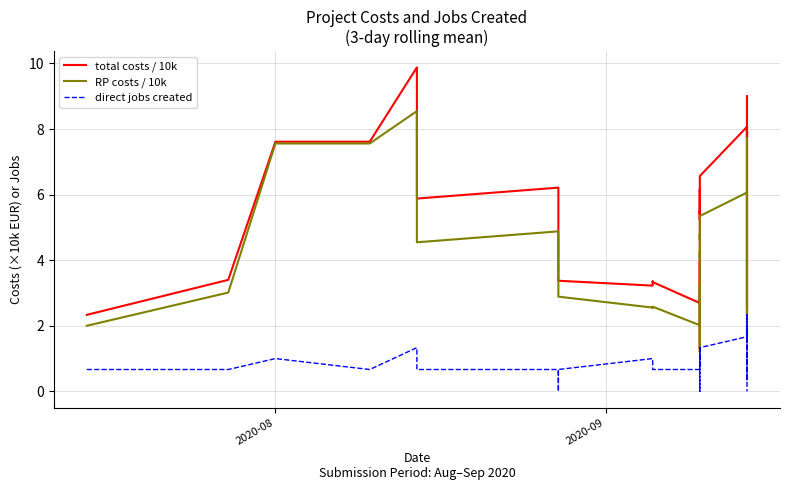

Reading left to right, extract all data points from this chart.

total costs / 10k: 2.3	3.4	7.6	7.6	9.9	5.9	6.2	3.6	3.4	3.2	3.3	3.4	3.3	2.7	2.9	3.7	4.0	2.4	1.3	1.6	2.0	5.5	5.2	6.2	5.4	6.6	8.1	8.1	7.1	4.3	2.3	3.2	3.3	7.9	7.7	9.0	4.3	4.3	2.6
RP costs / 10k: 2.0	3.0	7.6	7.6	8.5	4.5	4.9	3.6	2.9	2.6	2.5	2.6	2.6	2.0	2.4	3.0	3.2	2.0	1.2	1.5	1.9	4.3	4.0	4.8	4.6	5.3	6.1	5.7	5.2	3.3	1.7	2.0	2.1	6.7	6.8	7.7	3.7	3.8	2.4
direct jobs created: 0.7	0.7	1.0	0.7	1.3	0.7	0.7	0.0	0.7	1.0	1.0	0.7	0.7	0.7	1.0	1.0	1.0	0.3	0.0	0.0	0.0	1.0	1.0	1.3	1.0	1.3	1.7	2.3	2.0	1.3	0.3	0.3	0.3	1.3	1.7	2.0	0.7	0.3	0.0